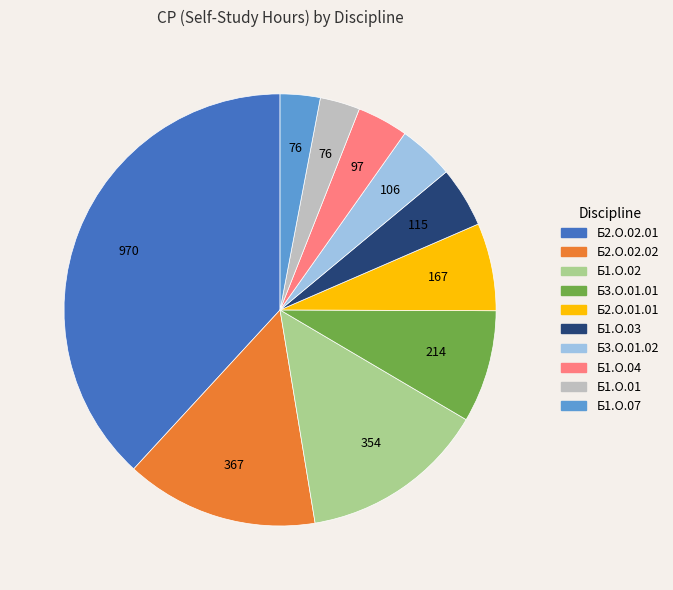

How many slices are in this pie chart?

10